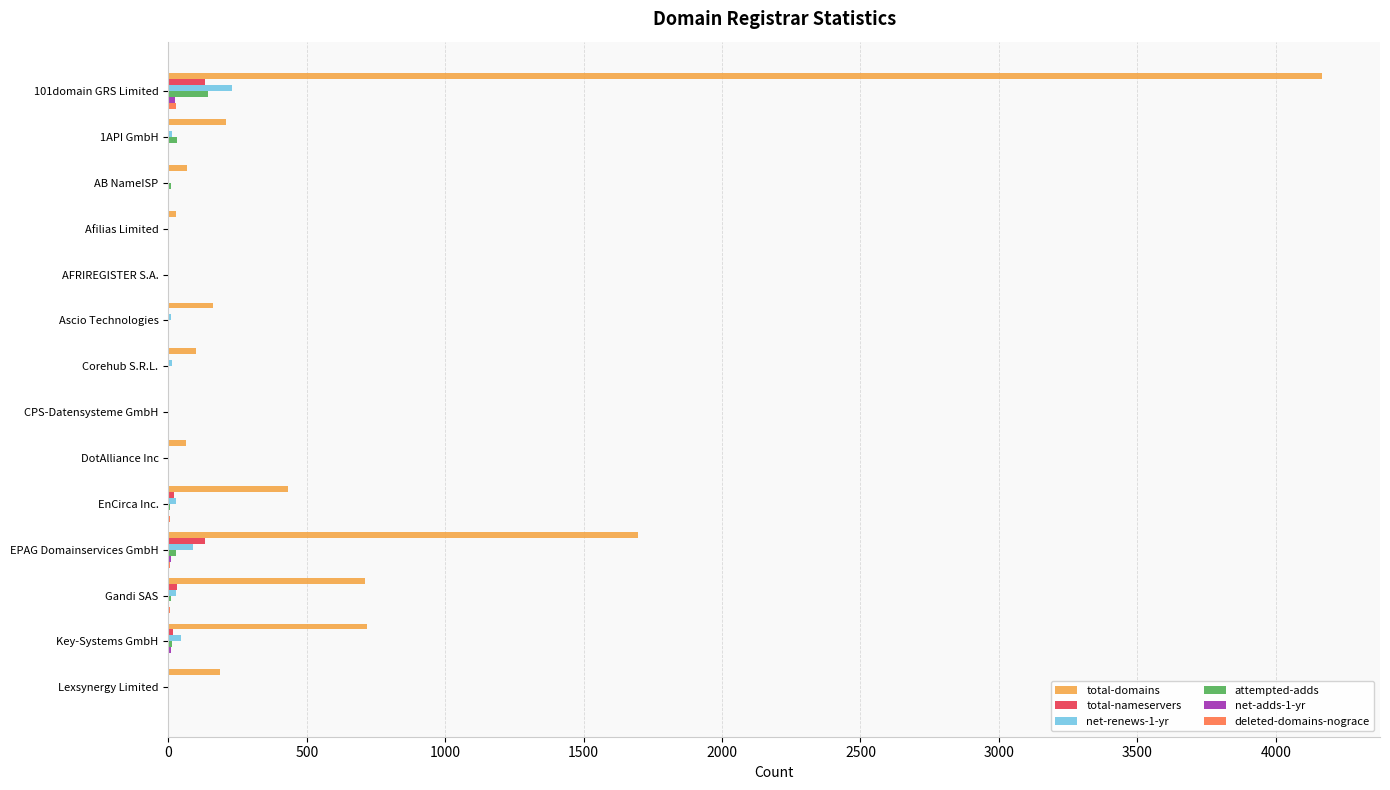

Which label corresponds to the largest value in the chart?

101domain GRS Limited